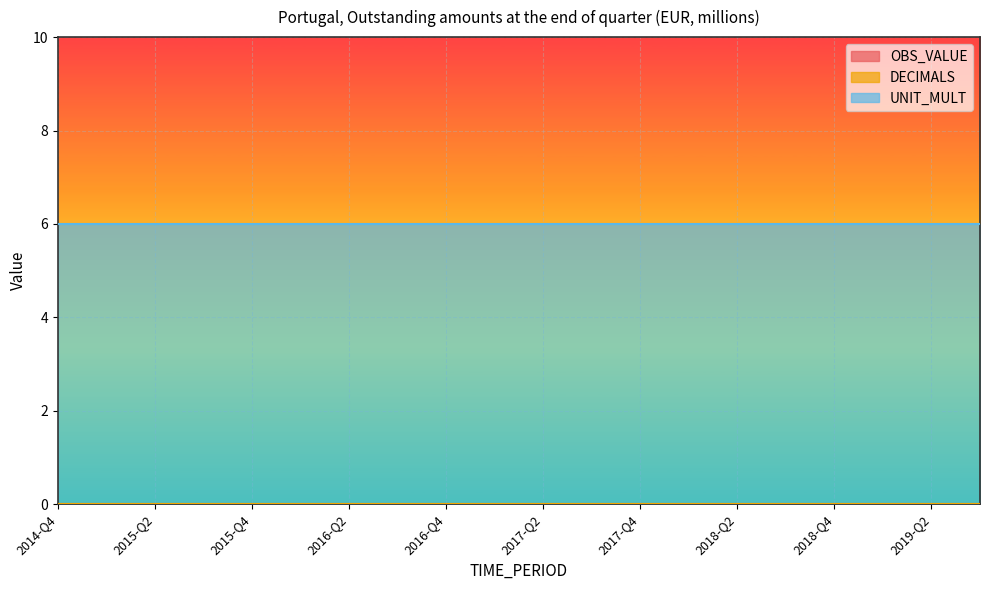

List the labels in order of UNIT_MULT value, smallest first.

2014-Q4, 2015-Q1, 2015-Q2, 2015-Q3, 2015-Q4, 2016-Q1, 2016-Q2, 2016-Q3, 2016-Q4, 2017-Q1, 2017-Q2, 2017-Q3, 2017-Q4, 2018-Q1, 2018-Q2, 2018-Q3, 2018-Q4, 2019-Q1, 2019-Q2, 2019-Q3